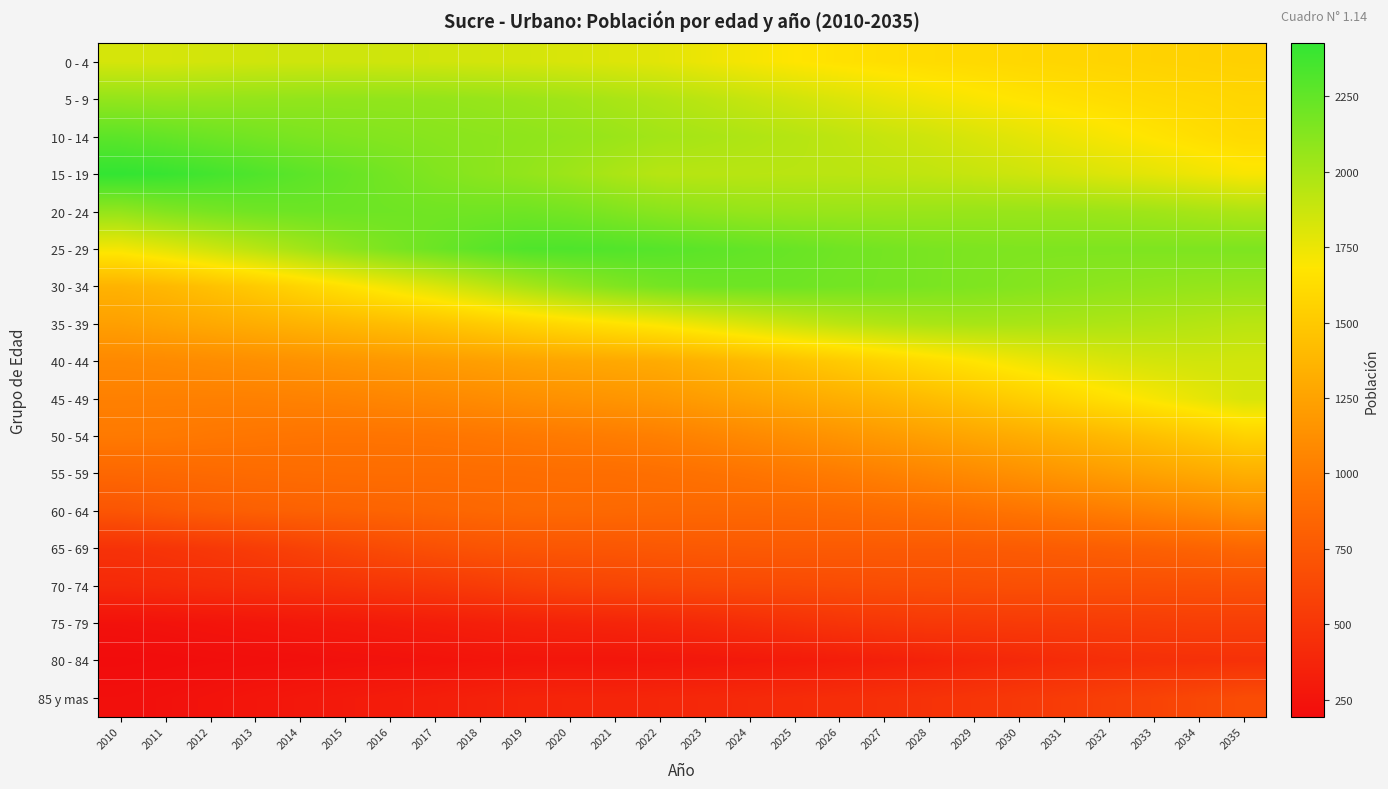

Count the number of categories in the chart.

26